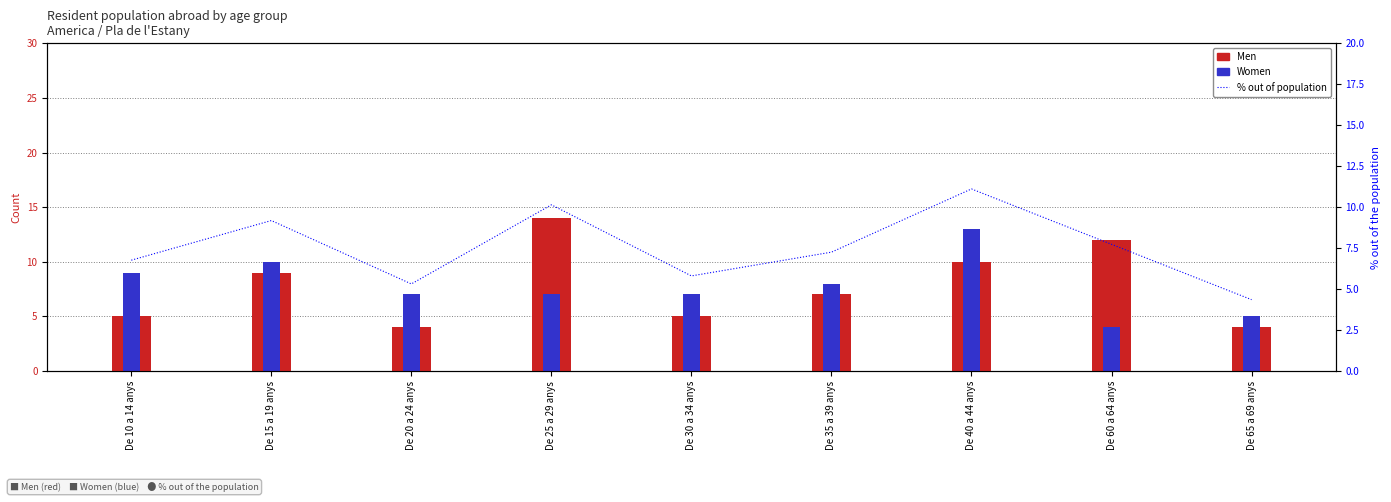

At De 40 a 44 anys, list the series in order from largest to smallest.

Women, % out of population, Men